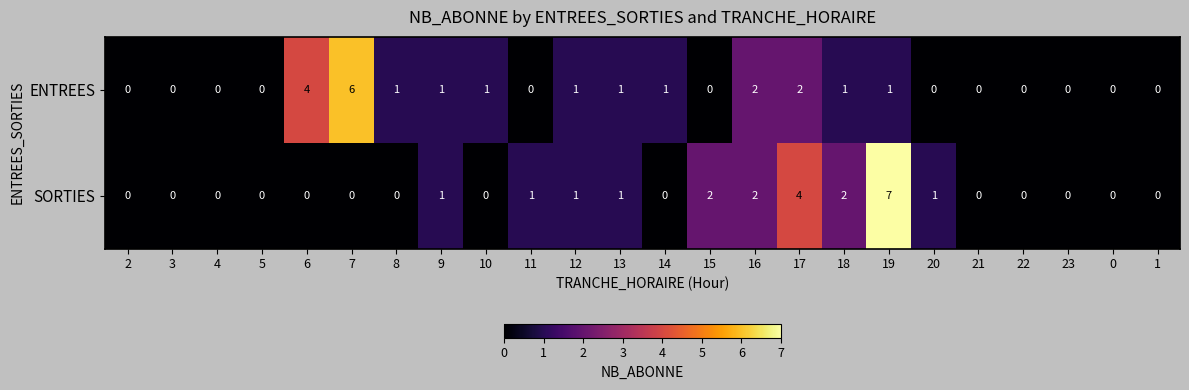

The value of SORTIES at 11 is 0. True or false?

False